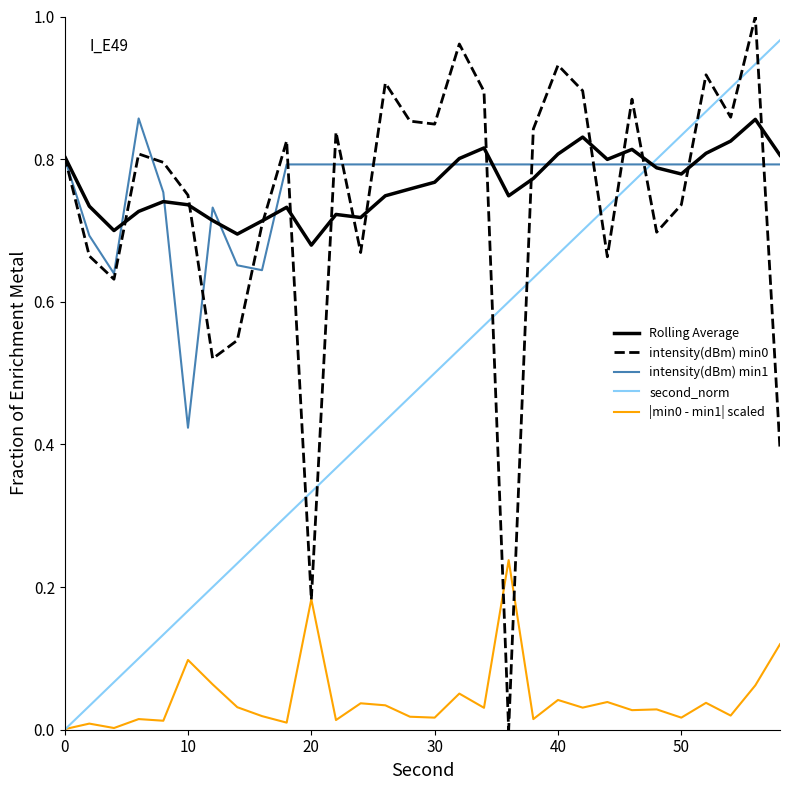

How many times do second_norm and Rolling Average cross each other?

1